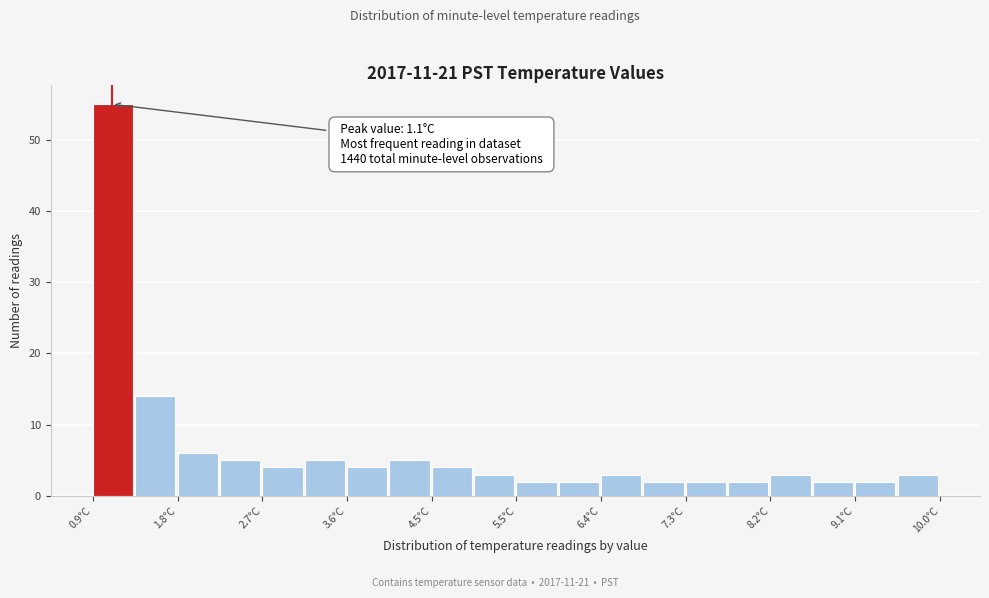

Which range on the x-axis has the tallest bar?

0.9 to 1.4